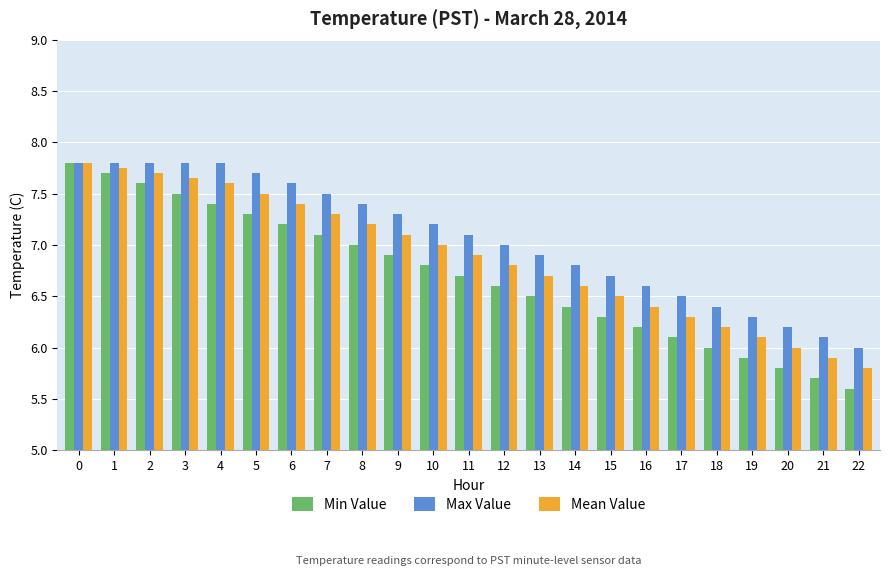

Rank the series by their average value, from lowest to highest.

Min Value, Mean Value, Max Value